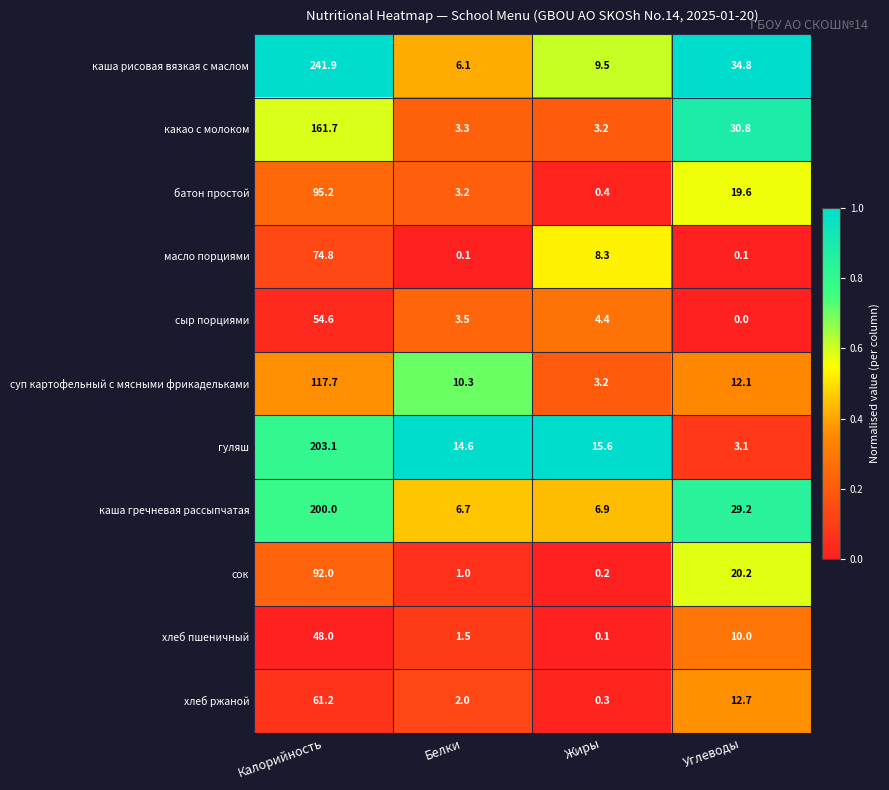

Rank the series at Углеводы from lowest to highest value.

сыр порциями, масло порциями, гуляш, хлеб пшеничный, суп картофельный с мясными фрикадельками, хлеб ржаной, батон простой, сок, каша гречневая рассыпчатая, какао с молоком, каша рисовая вязкая с маслом